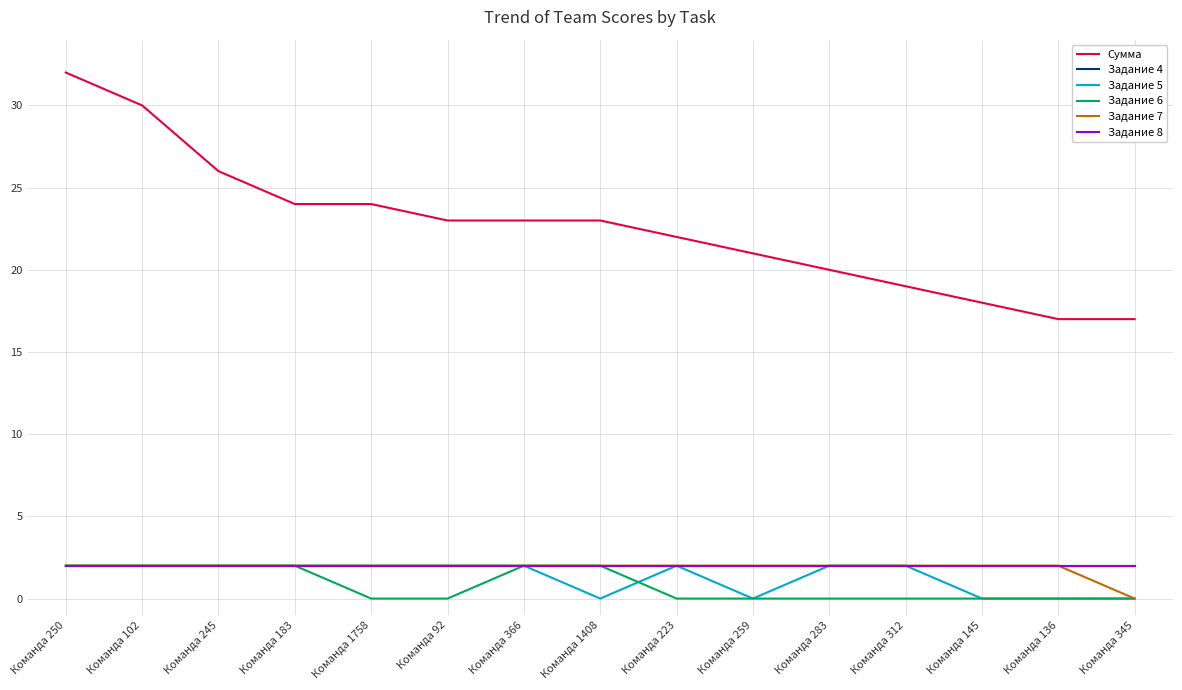

Is this an area chart (filled region under the line)?

No